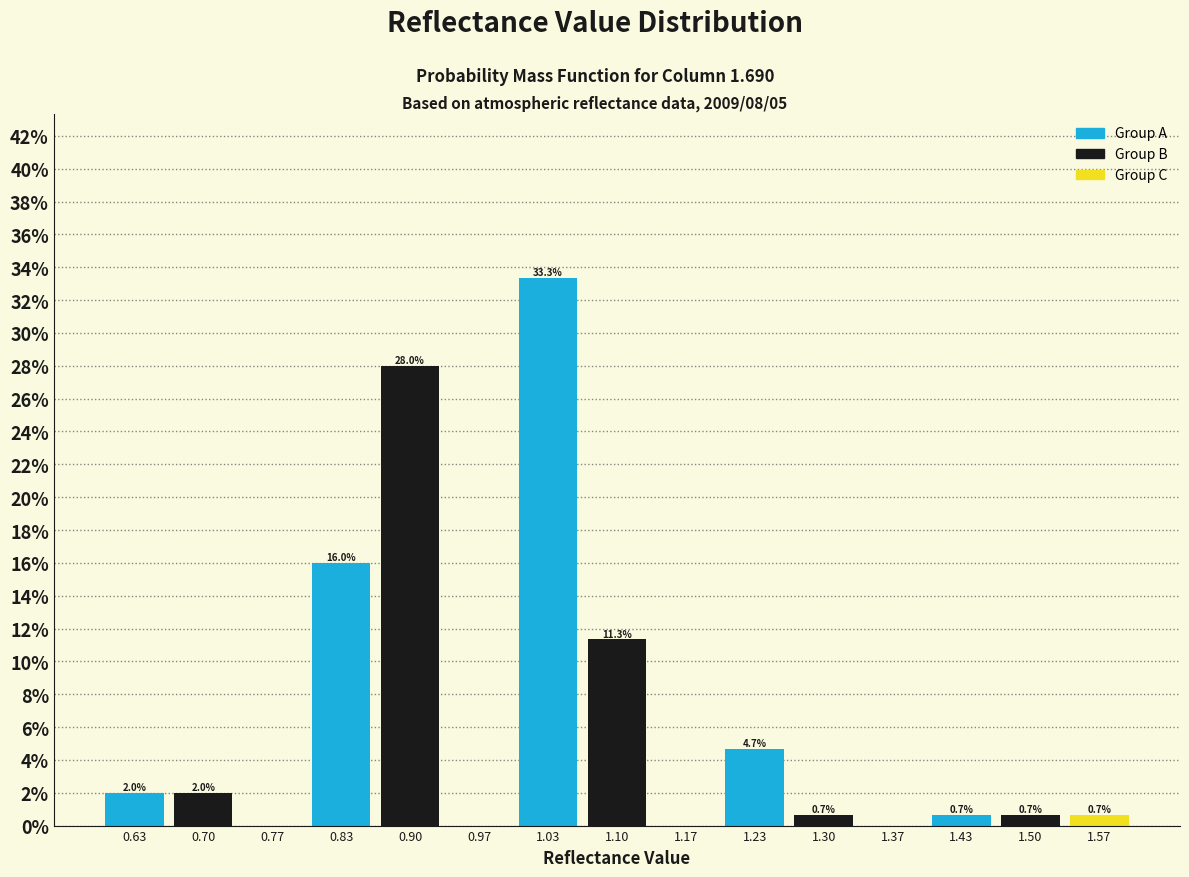

Over which range of the x-axis is the bar tallest?

1.00 to 1.07